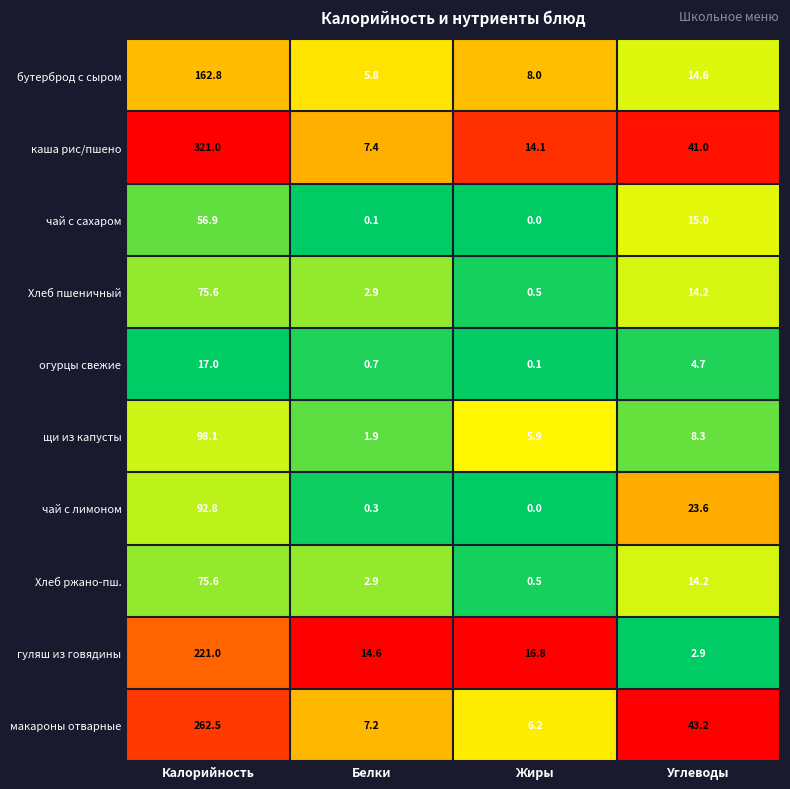

At which category is the sum across all series the highest?

Калорийность